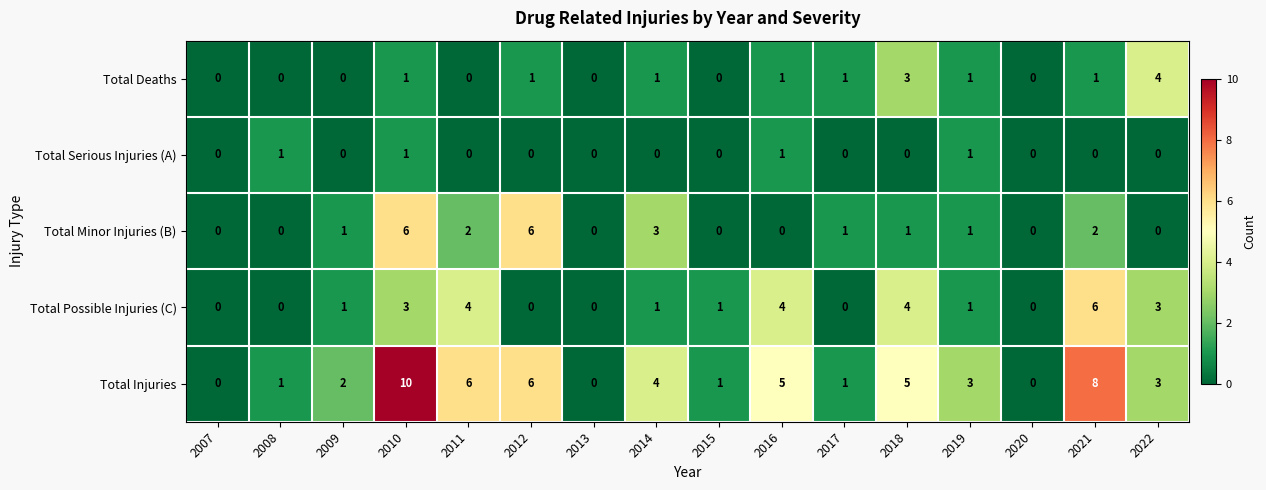

Rank the series at 2018 from lowest to highest value.

Total Serious Injuries (A), Total Minor Injuries (B), Total Deaths, Total Possible Injuries (C), Total Injuries